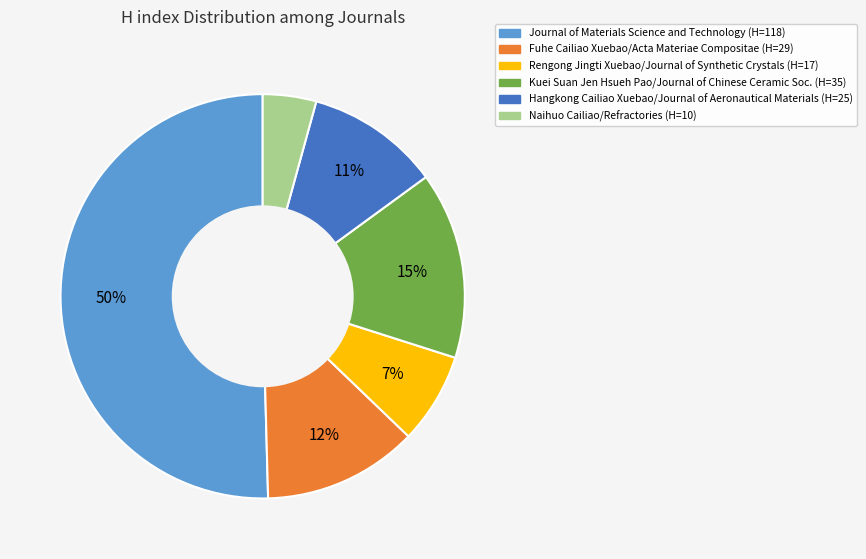

Count the number of slices in the pie.

6